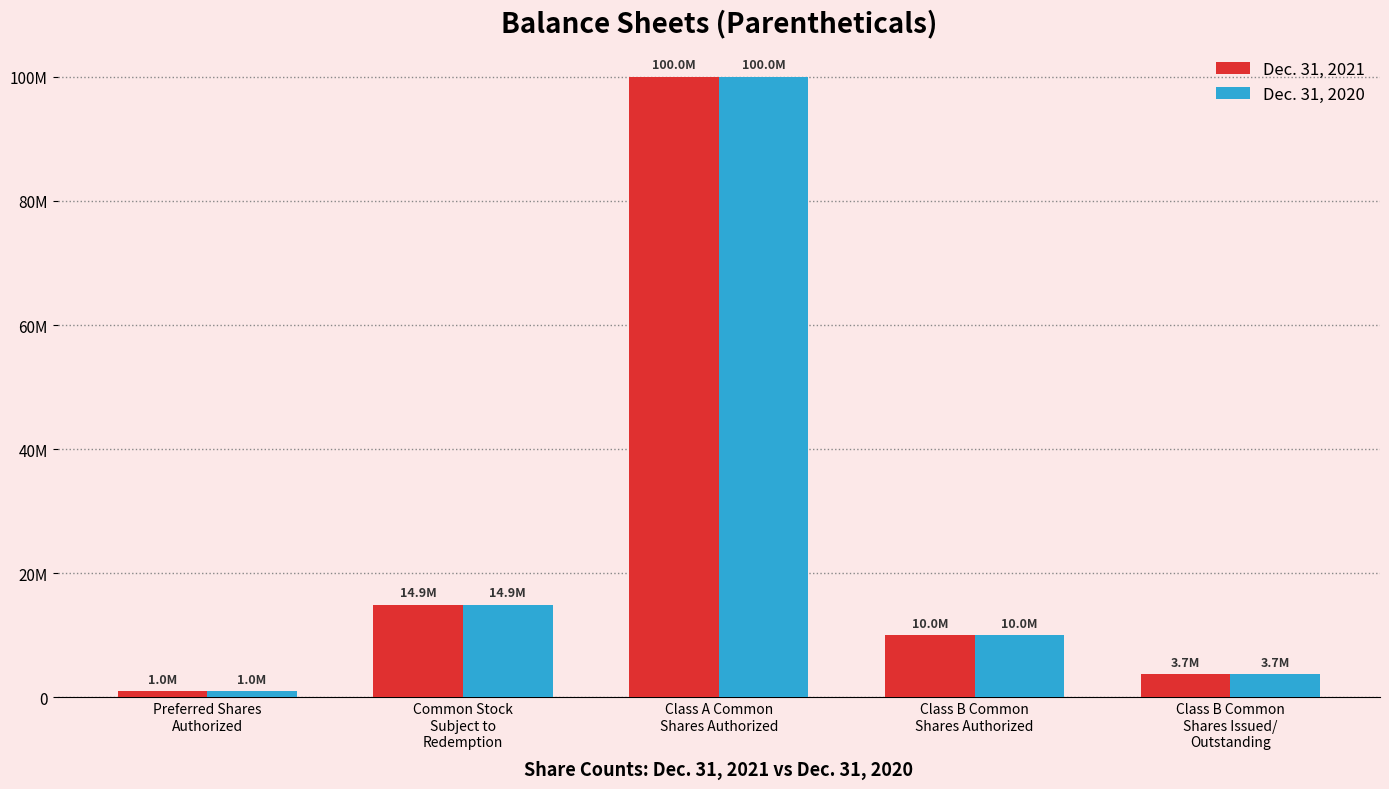

What position from the right is Class B Common
Shares Issued/
Outstanding?

1